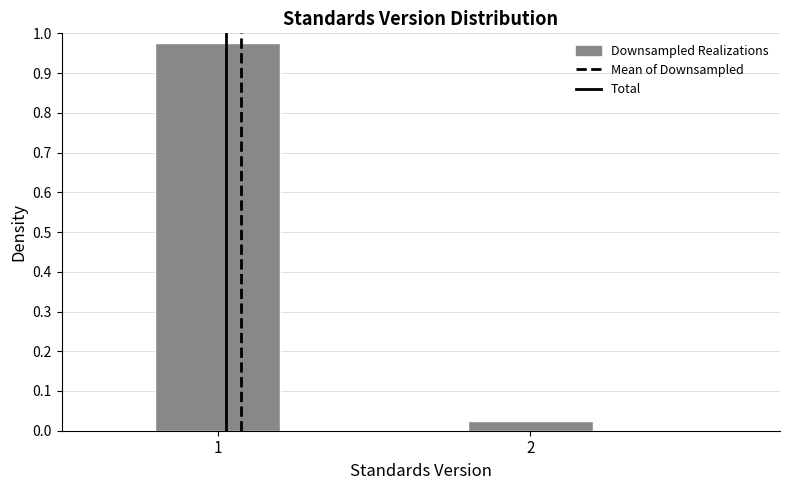

What is the average value?

0.5